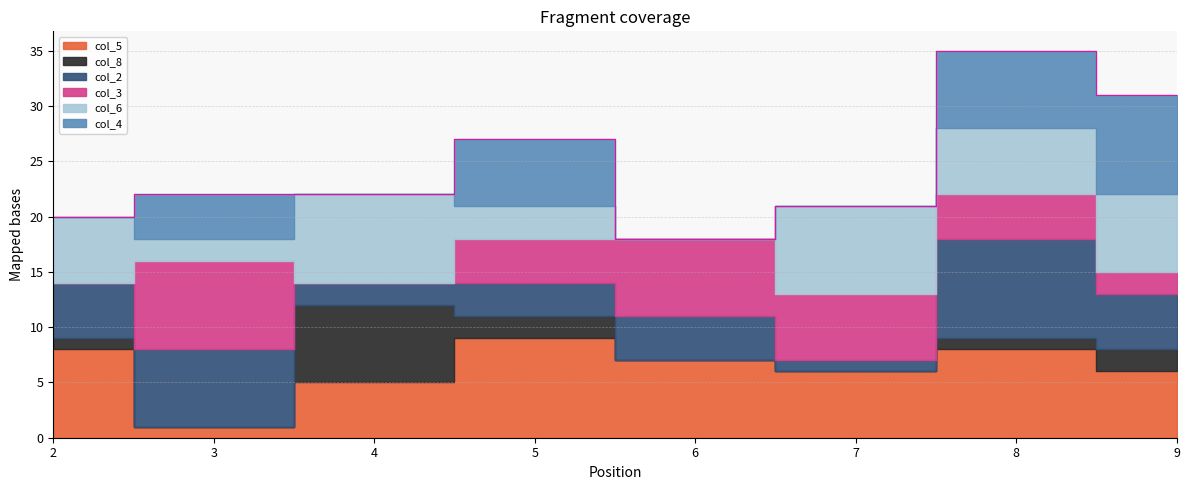

Which series has the largest range (max minus min)?

col_4